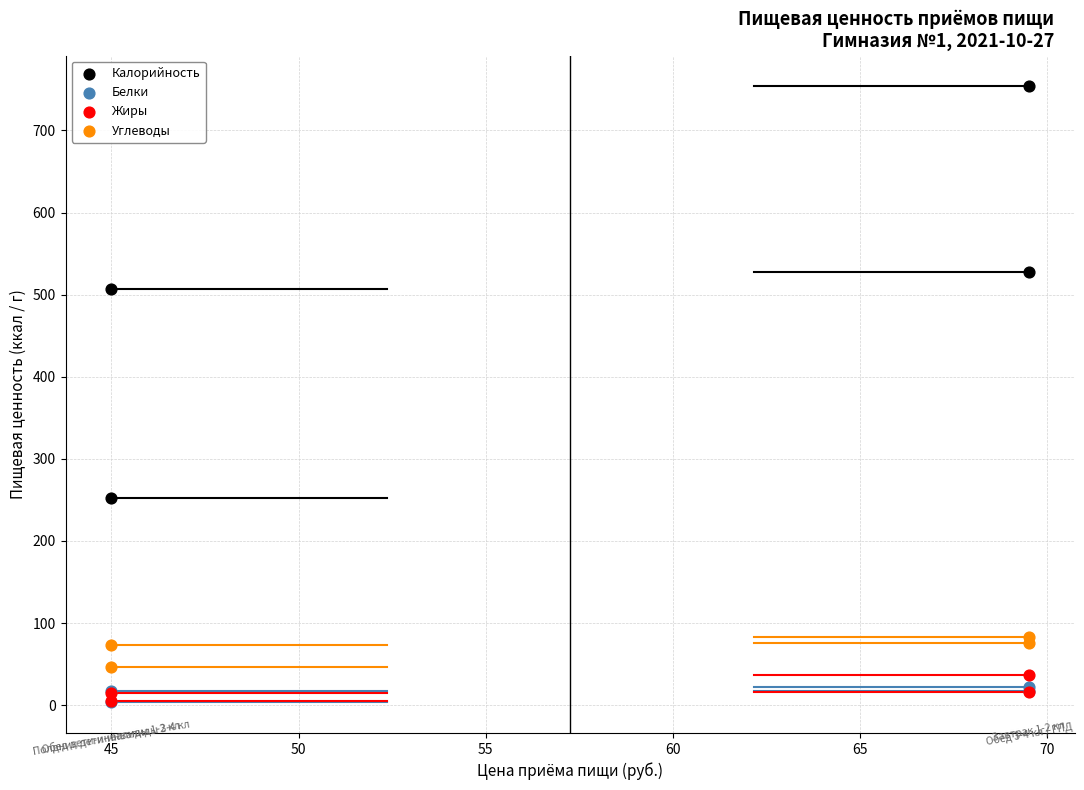

Which series contains the highest Y value?

Калорийность